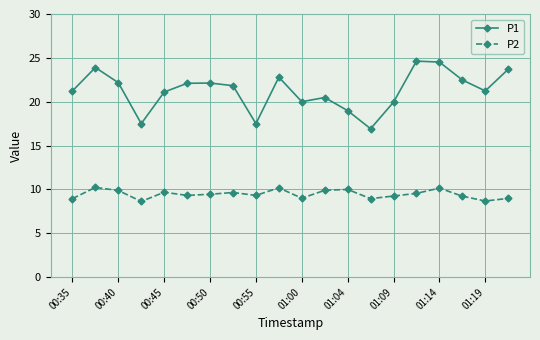

True or false: P2 and P1 intersect in this chart.

False